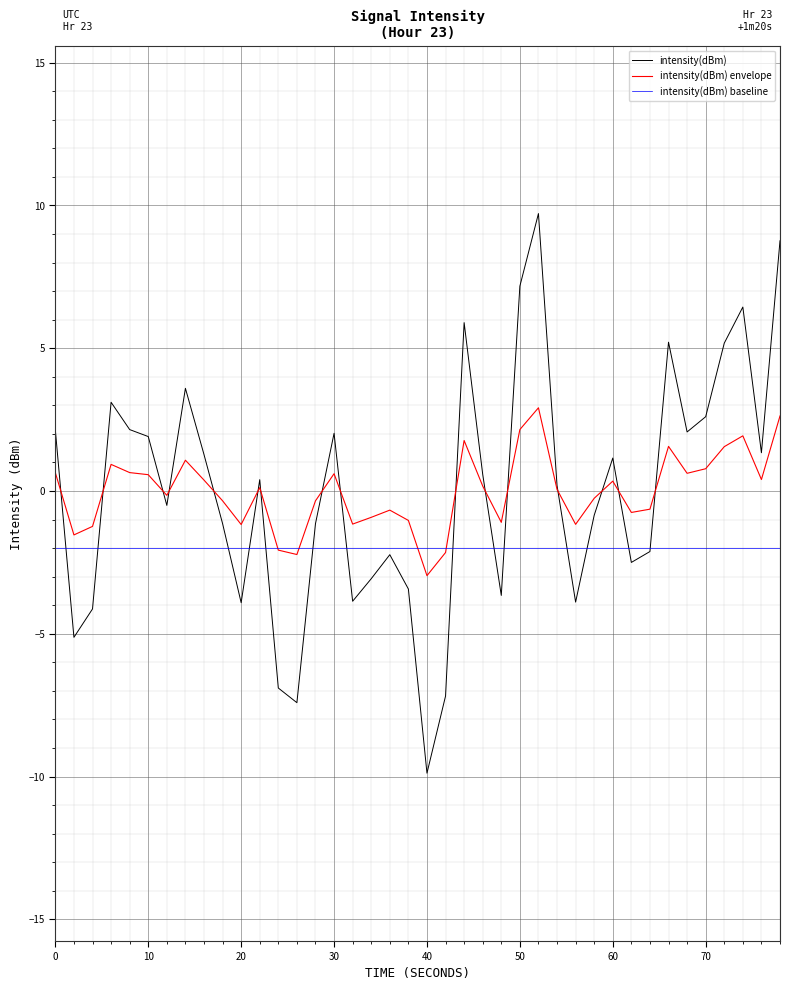

What are all the series names shown in the legend?

intensity(dBm), intensity(dBm) envelope, intensity(dBm) baseline